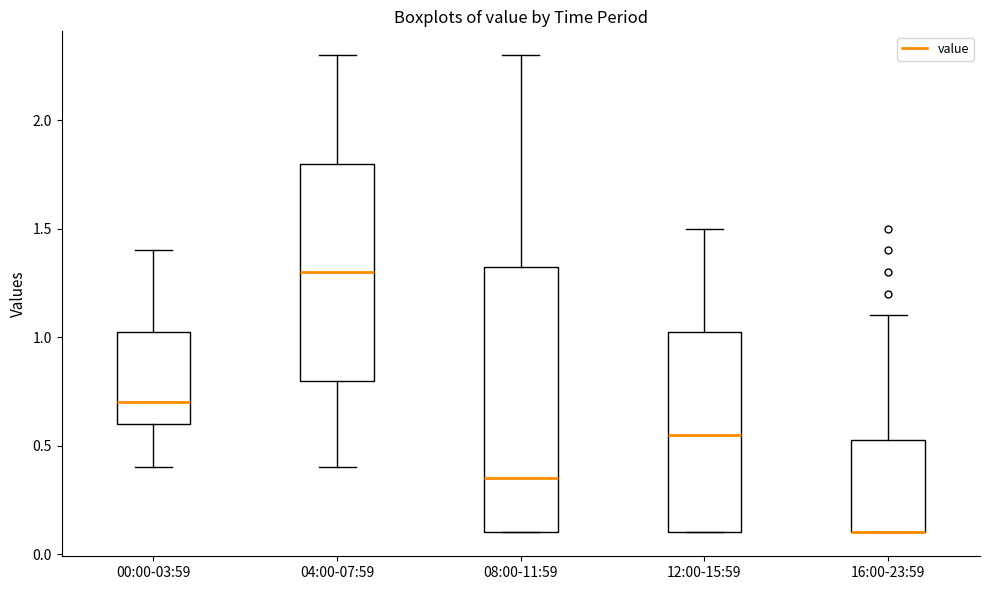

Reading left to right, transcribe this box plot: for each box, give where its median line is, the range the box spans, and where its two whiskers end, as read against the y-axis. The values are not printed on the chart, so give them approximately, as read against the axis.

00:00-03:59: median 0.70, box 0.60 to 1.05, whiskers 0.40 to 1.40
04:00-07:59: median 1.30, box 0.80 to 1.80, whiskers 0.40 to 2.30
08:00-11:59: median 0.35, box 0.10 to 1.35, whiskers 0.10 to 2.30
12:00-15:59: median 0.55, box 0.10 to 1.05, whiskers 0.10 to 1.50
16:00-23:59: median 0.10 (drawn on the box's lower edge), box 0.10 to 0.55, whiskers 0.10 to 1.10